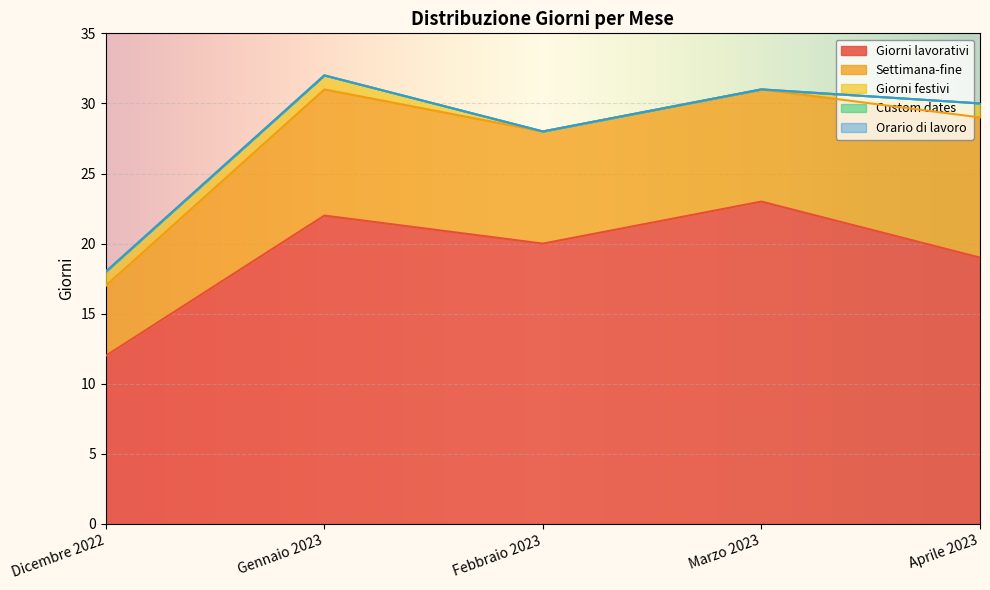

True or false: Orario di lavoro has more than 1 interior local peaks.

False